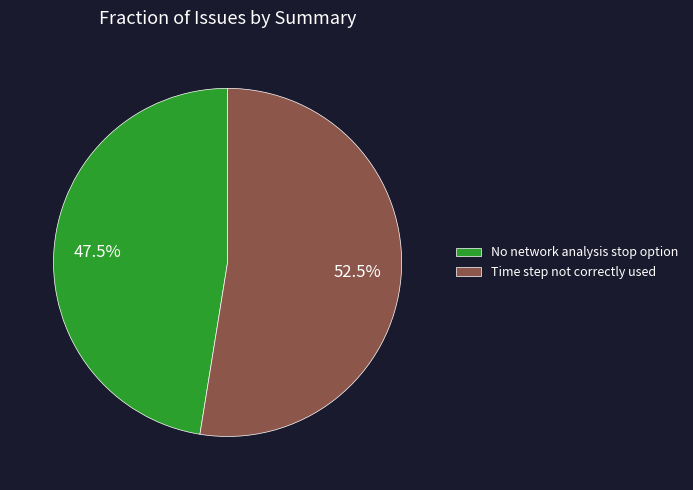

Combined, do Time step not correctly used and No network analysis stop option account for over 50%?

Yes